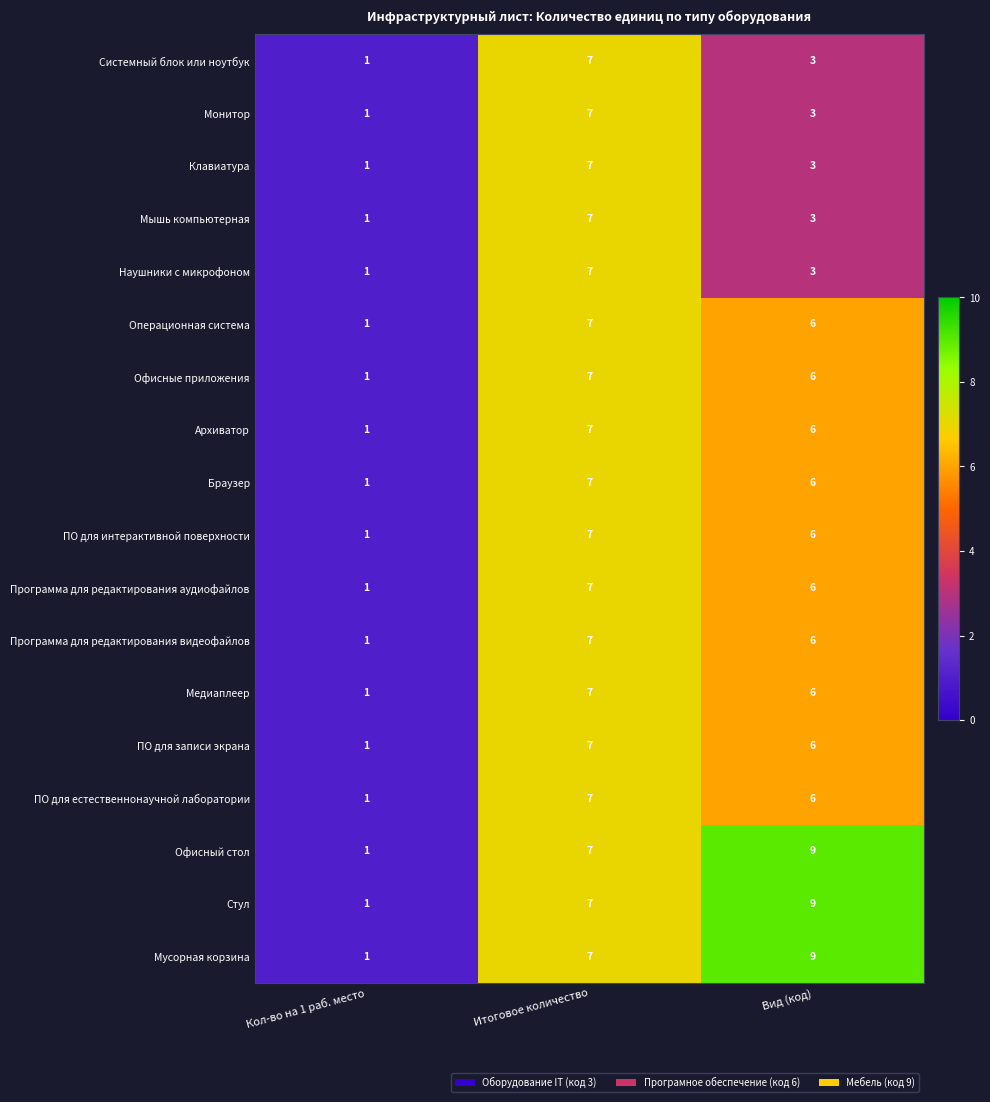

What is the total value across all series at Вид (код)?

102